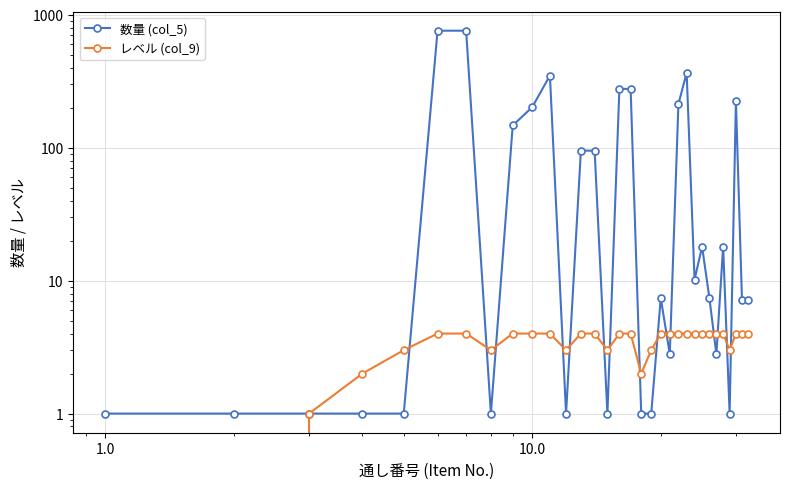

Which series has the largest total across all categories?

数量 (col_5)